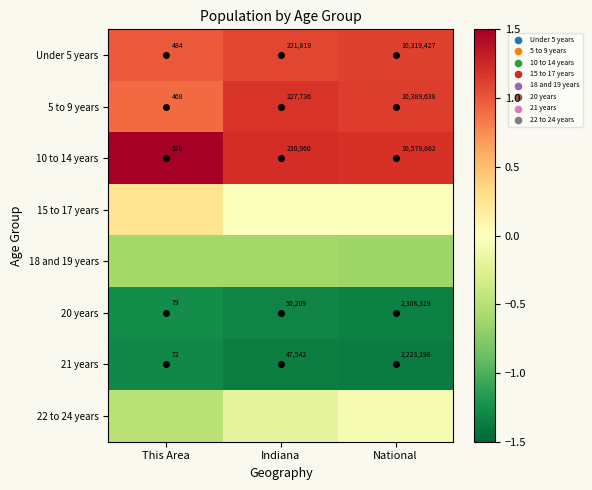

Is the value of 21 years at Indiana greater than the value of 20 years at National?

No